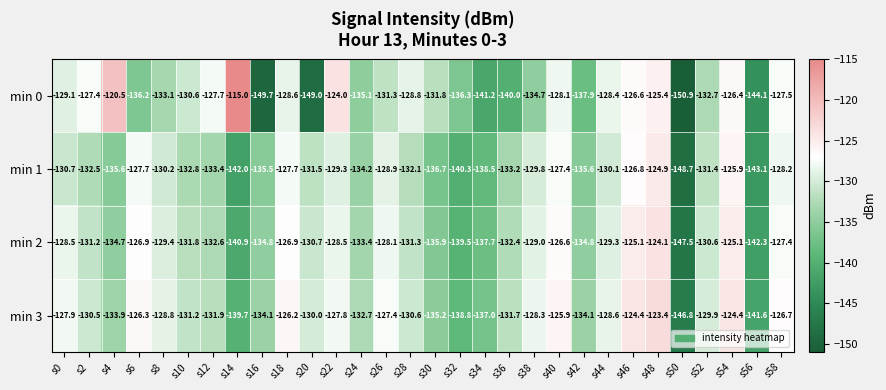

Which series has the largest total across all categories?

min 3